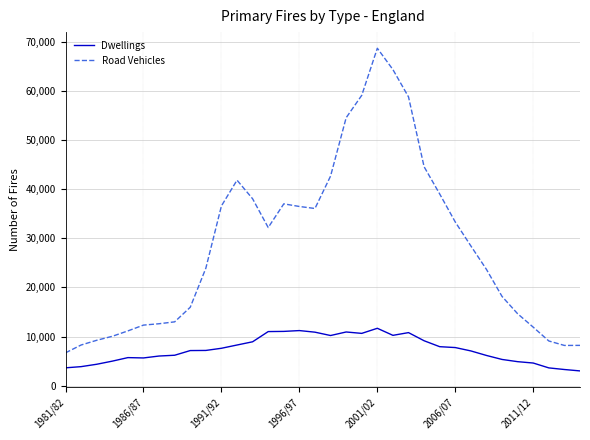

What is the difference between the maximum and second lowest values in the Road Vehicles series?

60442